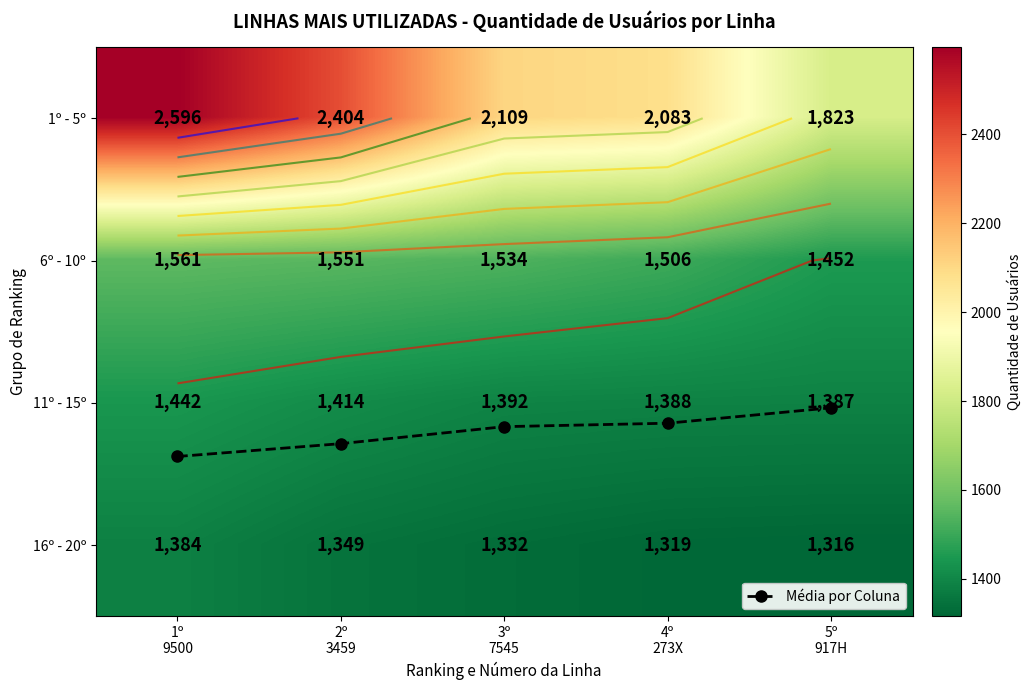

Which label corresponds to the smallest value in the chart?

5º
917H